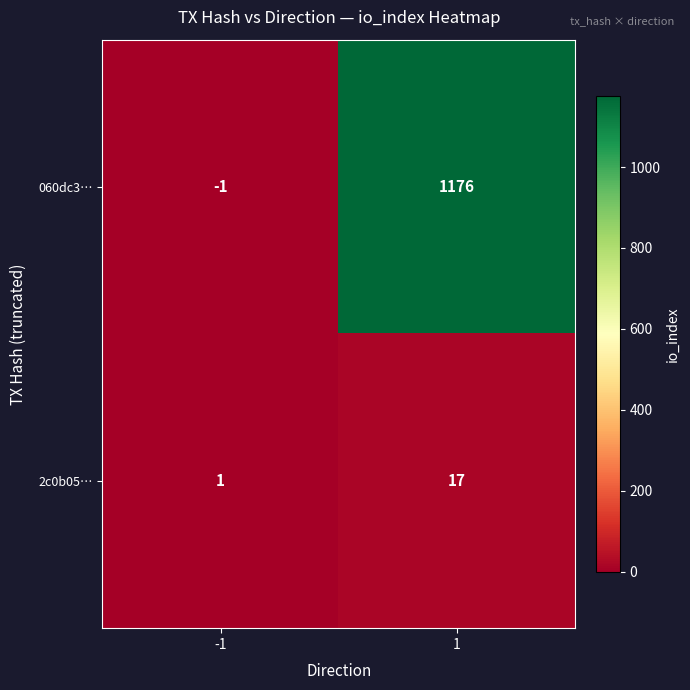

Between -1 and 1, which series saw the biggest shift?

060dc3…